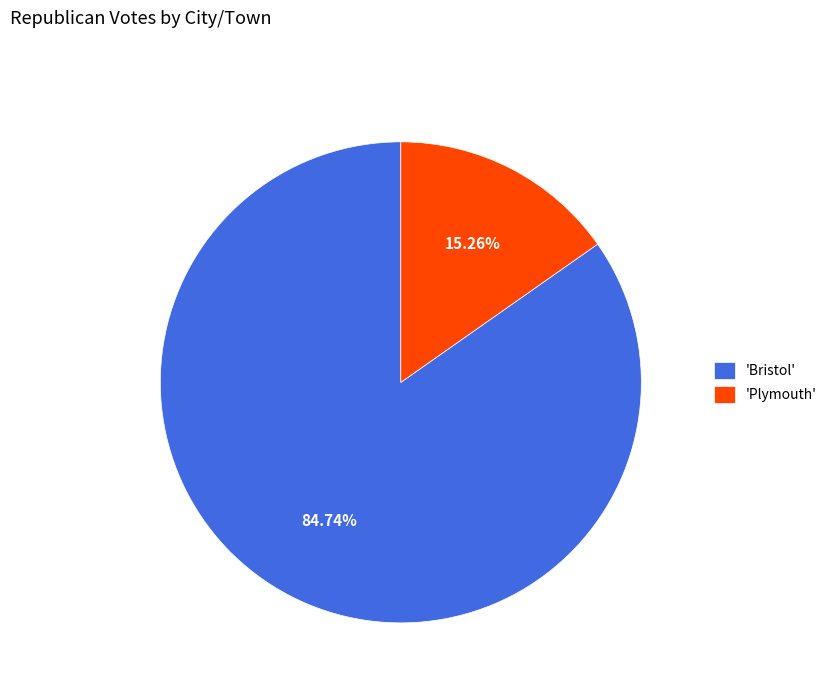

Combined, do 'Bristol' and 'Plymouth' account for over 50%?

Yes